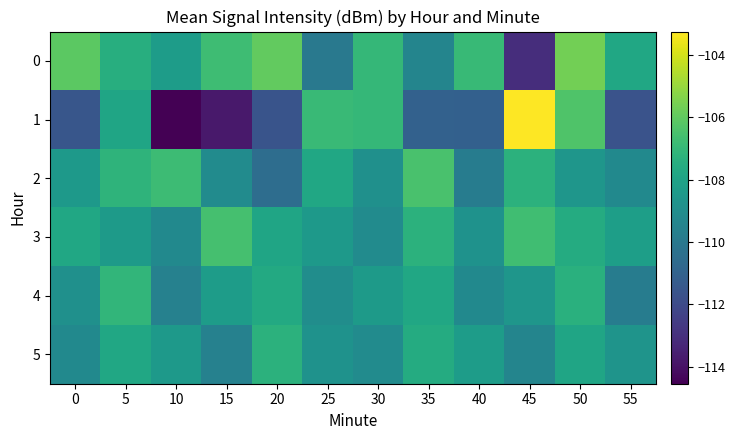

Reading left to right, transcribe all the data shown in this chart.

0: 0=-106.1	5=-107.5	10=-108.3	15=-106.8	20=-106.0	25=-110.0	30=-107.0	35=-109.4	40=-106.9	45=-113.1	50=-105.7	55=-107.8
1: 0=-111.5	5=-107.9	10=-114.5	15=-113.8	20=-111.6	25=-106.9	30=-107.0	35=-111.0	40=-111.1	45=-103.3	50=-106.3	55=-111.7
2: 0=-108.5	5=-107.2	10=-106.8	15=-109.1	20=-110.5	25=-107.8	30=-108.9	35=-106.5	40=-109.8	45=-107.3	50=-108.6	55=-109.2
3: 0=-107.8	5=-108.4	10=-109.2	15=-106.6	20=-107.9	25=-108.5	30=-109.1	35=-107.3	40=-108.8	45=-106.7	50=-107.6	55=-108.2
4: 0=-108.9	5=-107.1	10=-109.6	15=-108.3	20=-107.7	25=-109.0	30=-108.4	35=-107.8	40=-109.2	45=-108.6	50=-107.4	55=-109.8
5: 0=-109.2	5=-107.8	10=-108.5	15=-109.6	20=-107.3	25=-108.8	30=-109.1	35=-107.6	40=-108.3	45=-109.4	50=-107.9	55=-108.7